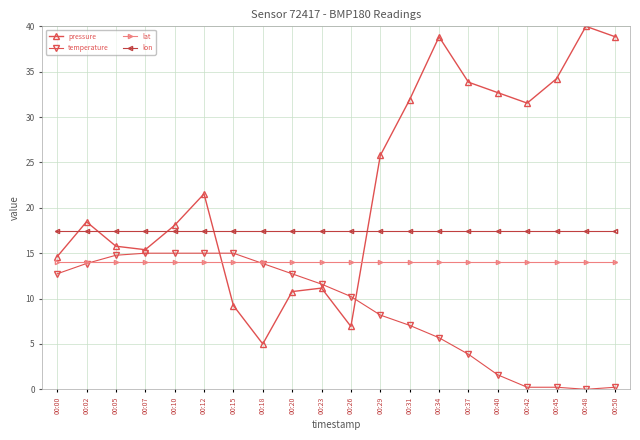

List the series in order of their peak value, lowest first.

lat, temperature, lon, pressure